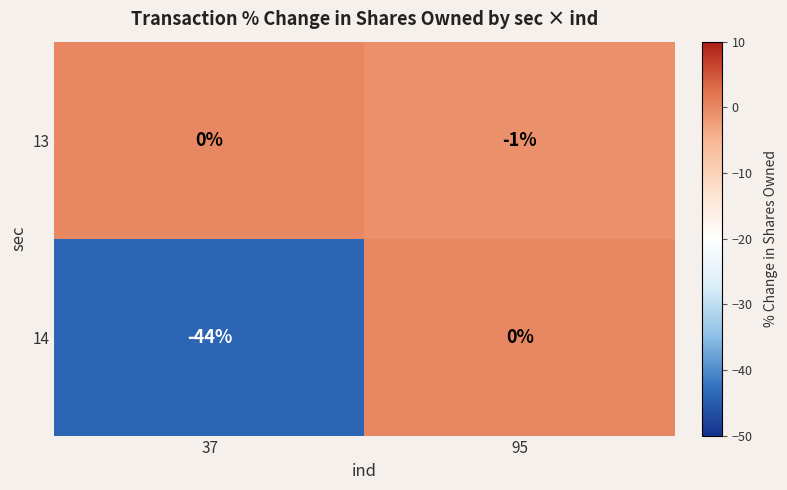

Rank the series at 95 from highest to lowest value.

14, 13